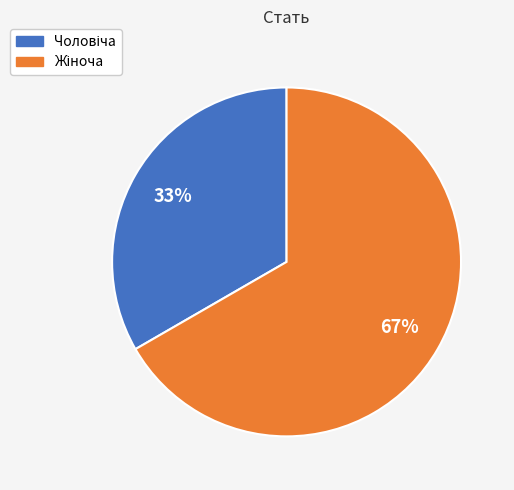

Is there a majority slice in this chart?

Yes